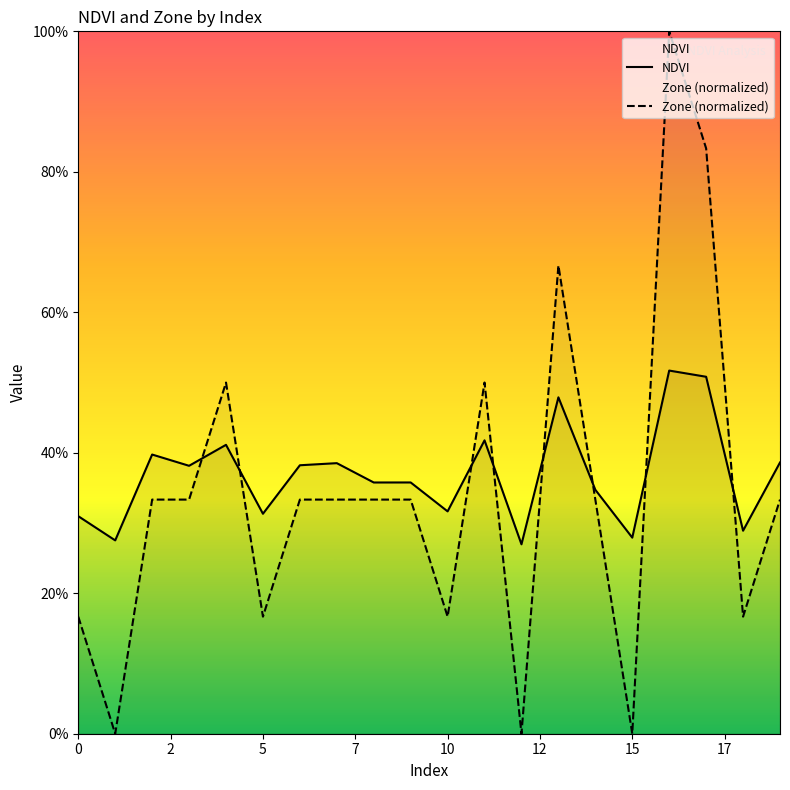

List the labels in order of NDVI value, smallest first.

12, 1, 15, 18, 0, 5, 10, 14, 8, 9, 3, 6, 7, 19, 2, 4, 11, 13, 17, 16